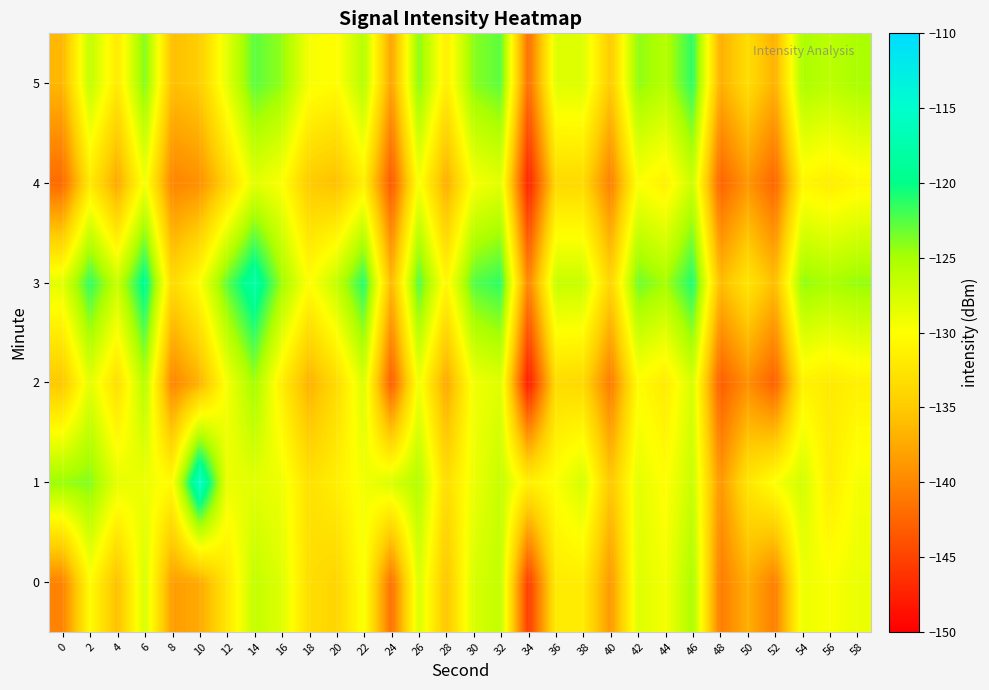

Which series has the largest range (max minus min)?

1